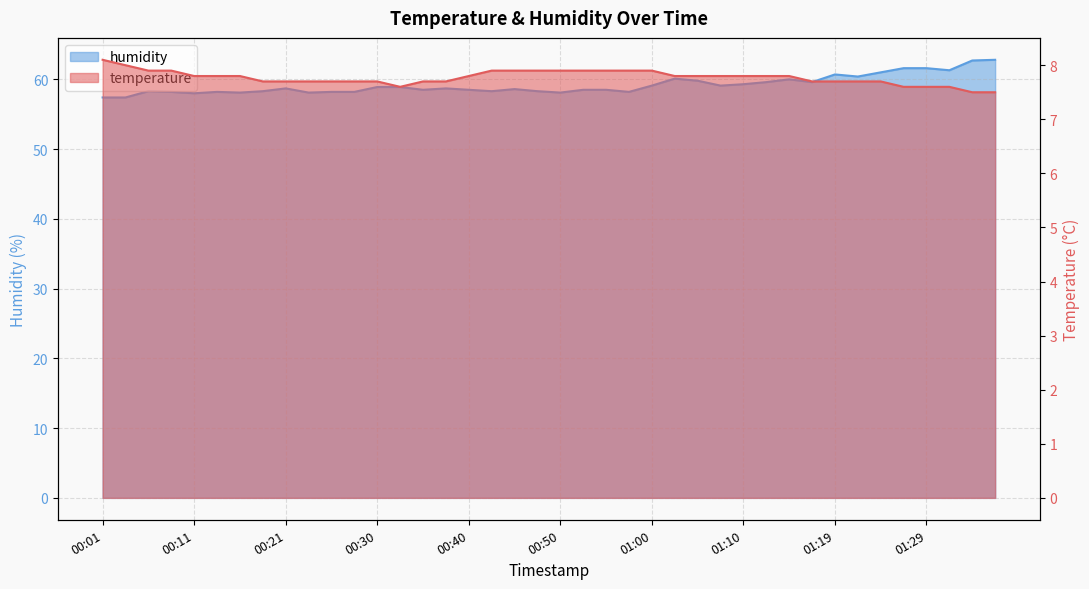

Which series has the largest range (max minus min)?

humidity